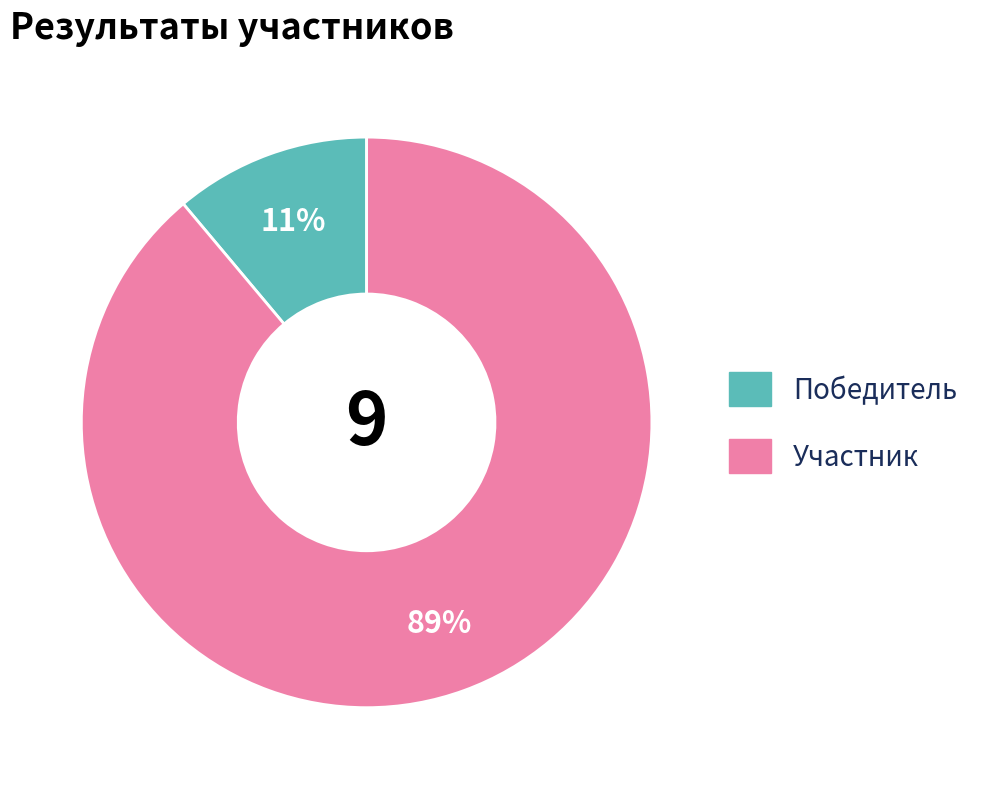

Is there any slice that represents more than half of the pie?

Yes